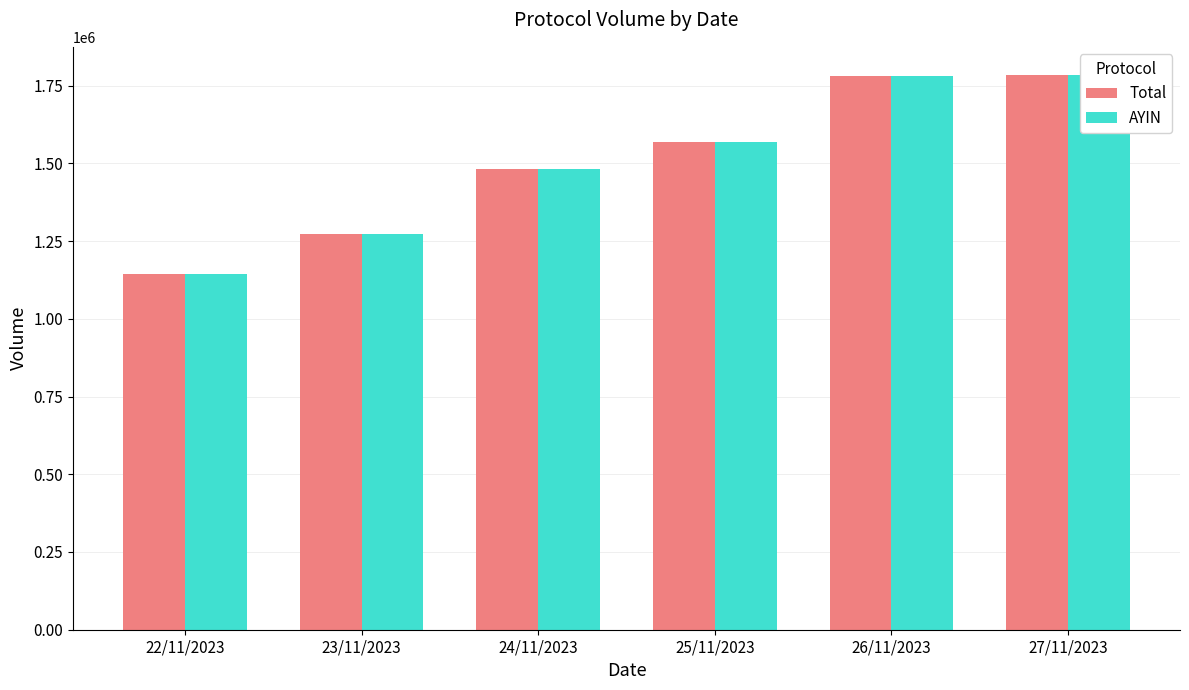

Read the Total value at 23/11/2023.

1273861.0